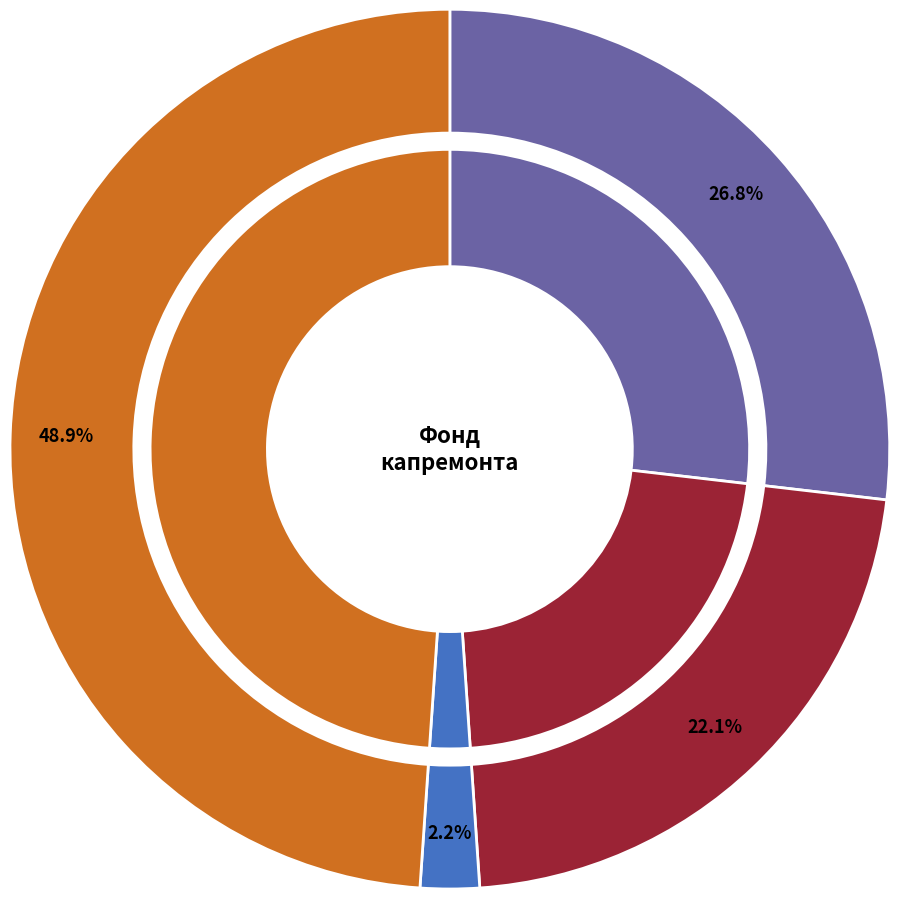

Count the number of slices in the pie.

4